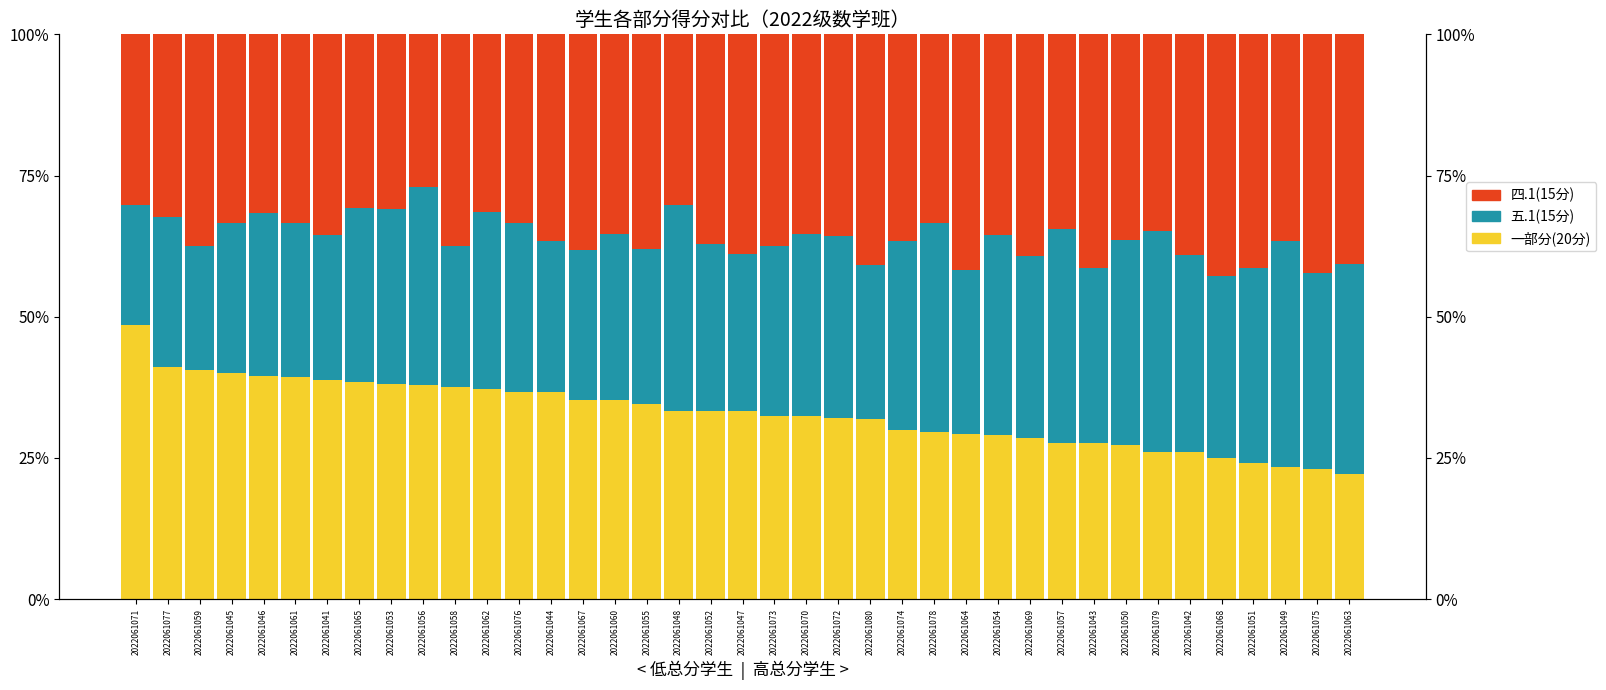

What is the spread (max minus min) of values at 2022061043?

0.1